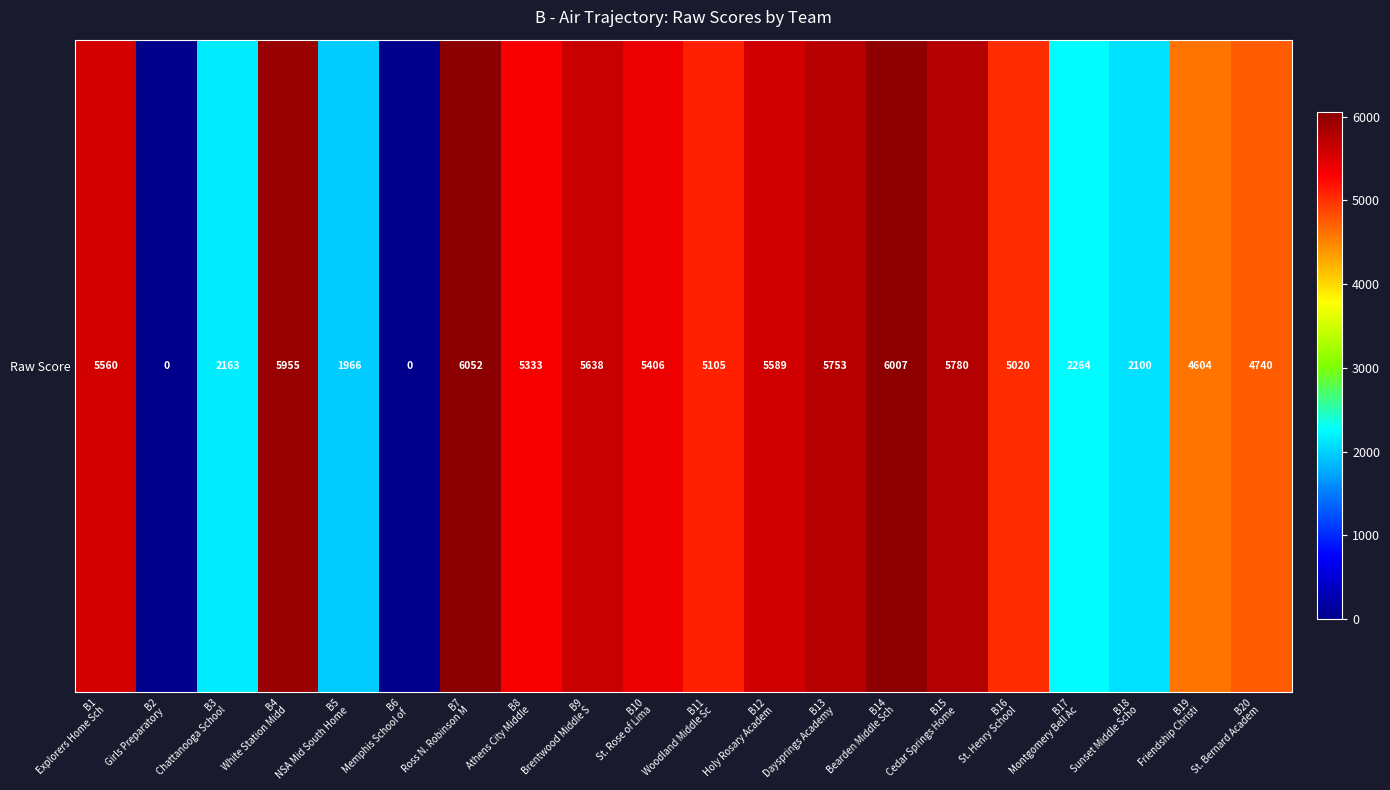

List the labels in order of value, largest first.

B7
Ross N. Robinson M, B14
Bearden Middle Sch, B4
White Station Midd, B15
Cedar Springs Home, B13
Daysprings Academy, B9
Brentwood Middle S, B12
Holy Rosary Academ, B1
Explorers Home Sch, B10
St. Rose of Lima, B8
Athens City Middle, B11
Woodland Middle Sc, B16
St. Henry School, B20
St. Bernard Academ, B19
Friendship Christi, B17
Montgomery Bell Ac, B3
Chattanooga School, B18
Sunset Middle Scho, B5
NSA Mid South Home, B2
Girls Preparatory , B6
Memphis School of 